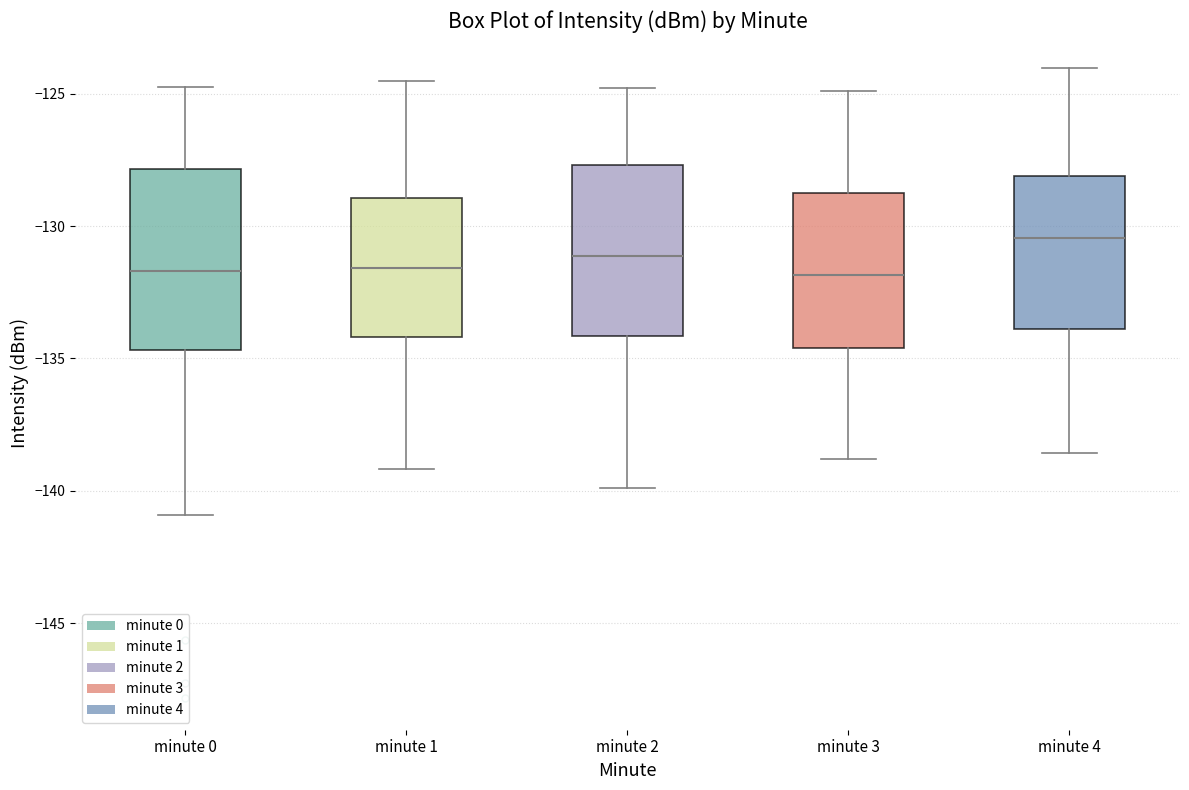

Reading left to right, read every box against the y-axis: the position of its median line, the range the box covers, and the ends of its whiskers. The values are not printed on the chart, so give them approximately, as read against the axis.

minute 0: median -131.5, box -134.5 to -128.0, whiskers -141.0 to -124.5
minute 1: median -131.5, box -134.0 to -129.0, whiskers -139.0 to -124.5
minute 2: median -131.0, box -134.0 to -127.5, whiskers -140.0 to -125.0
minute 3: median -132.0, box -134.5 to -128.5, whiskers -139.0 to -125.0
minute 4: median -130.5, box -134.0 to -128.0, whiskers -138.5 to -124.0